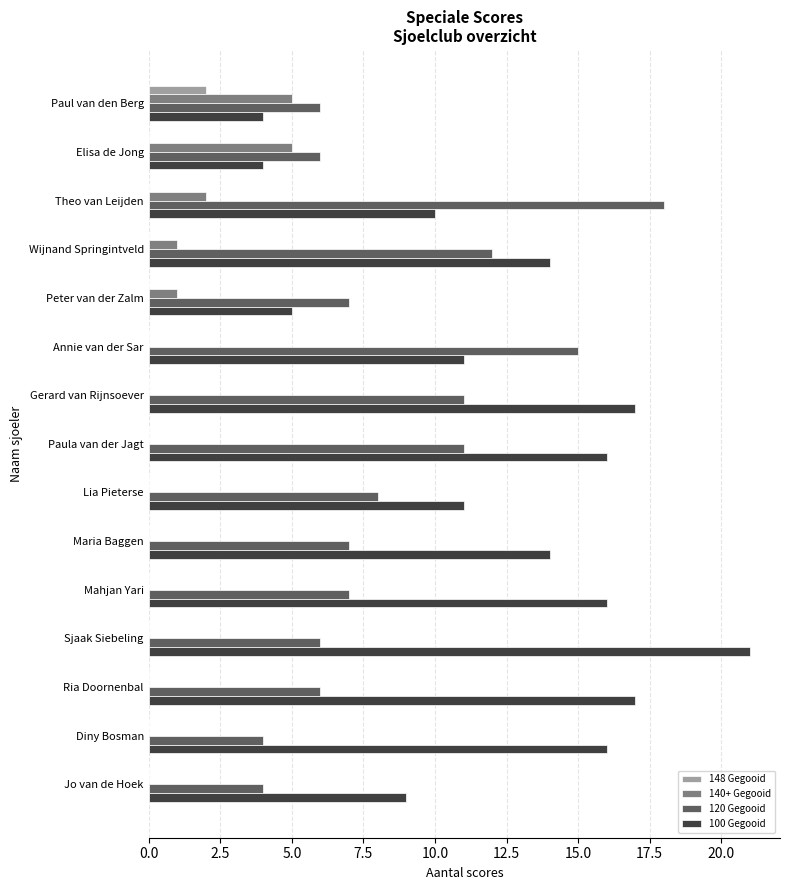

The value of 148 Gegooid at Peter van der Zalm is -1. True or false?

False